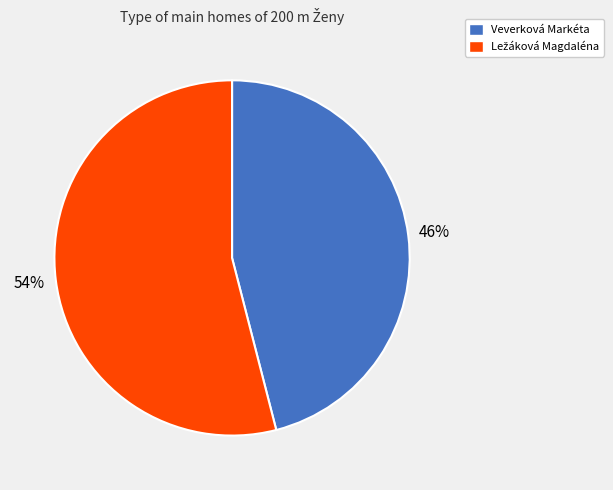

How many slices are in this pie chart?

2